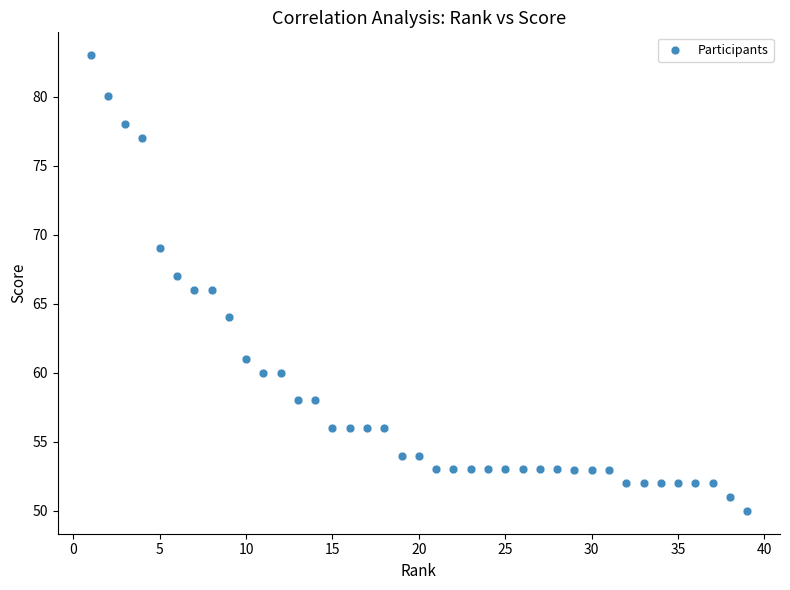

What is the range of X values (max minus min)?

38.0